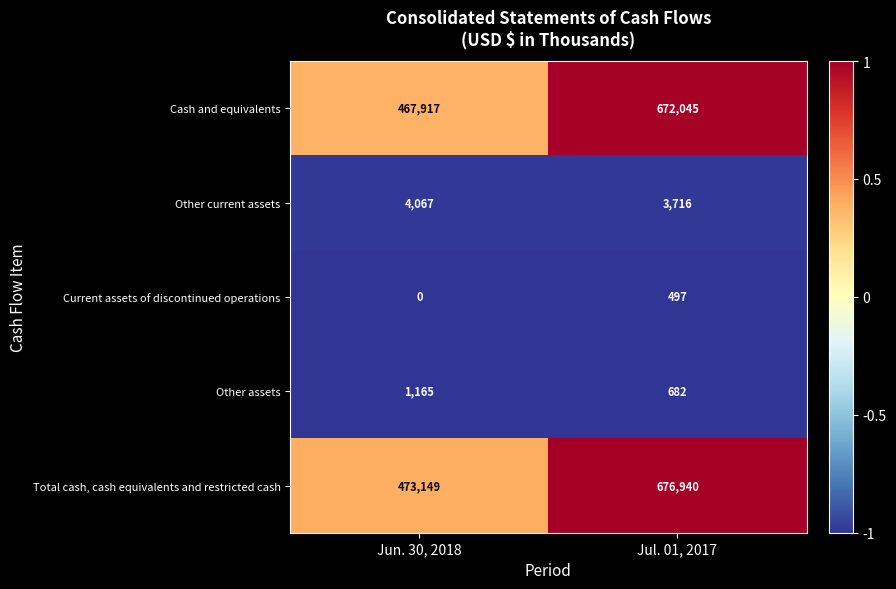

The value of Other assets at Jun. 30, 2018 is 1966. True or false?

False